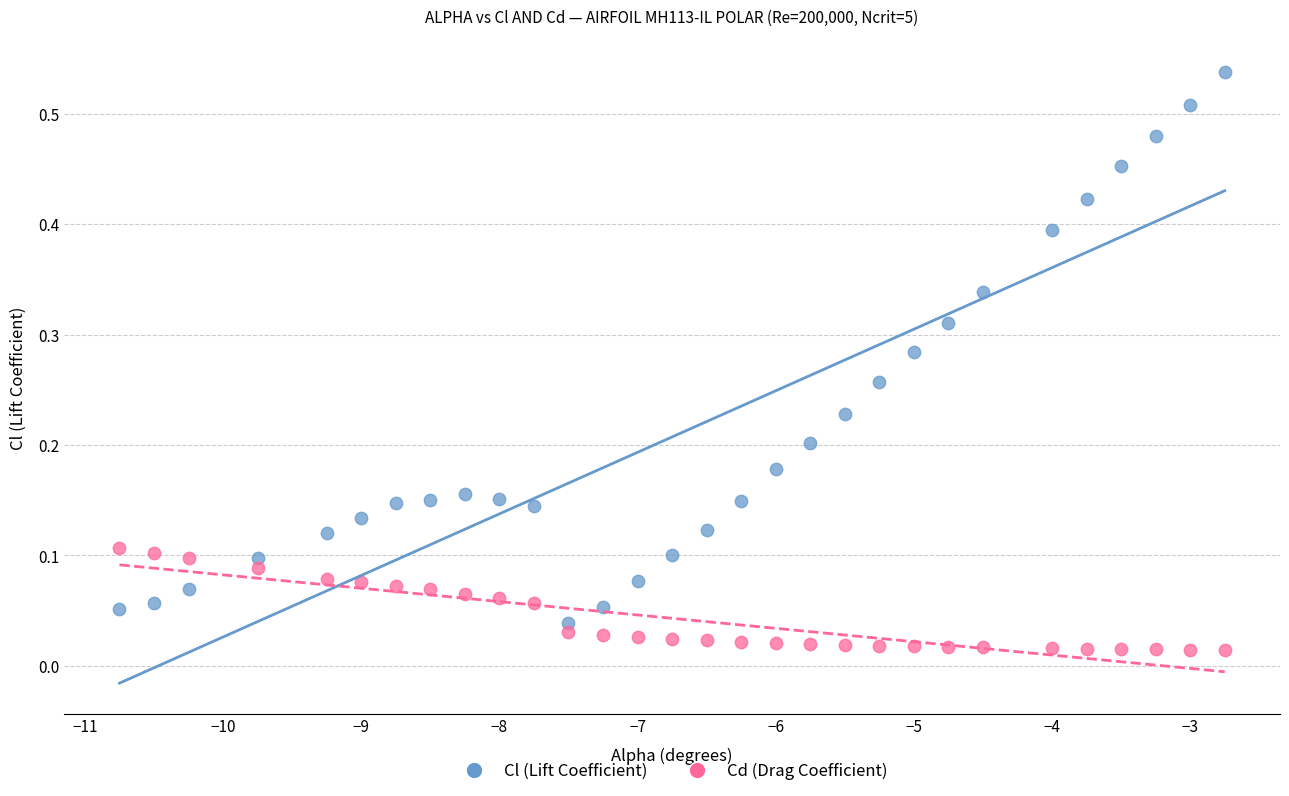

Which series contains the lowest Y value?

Cd (Drag Coefficient)